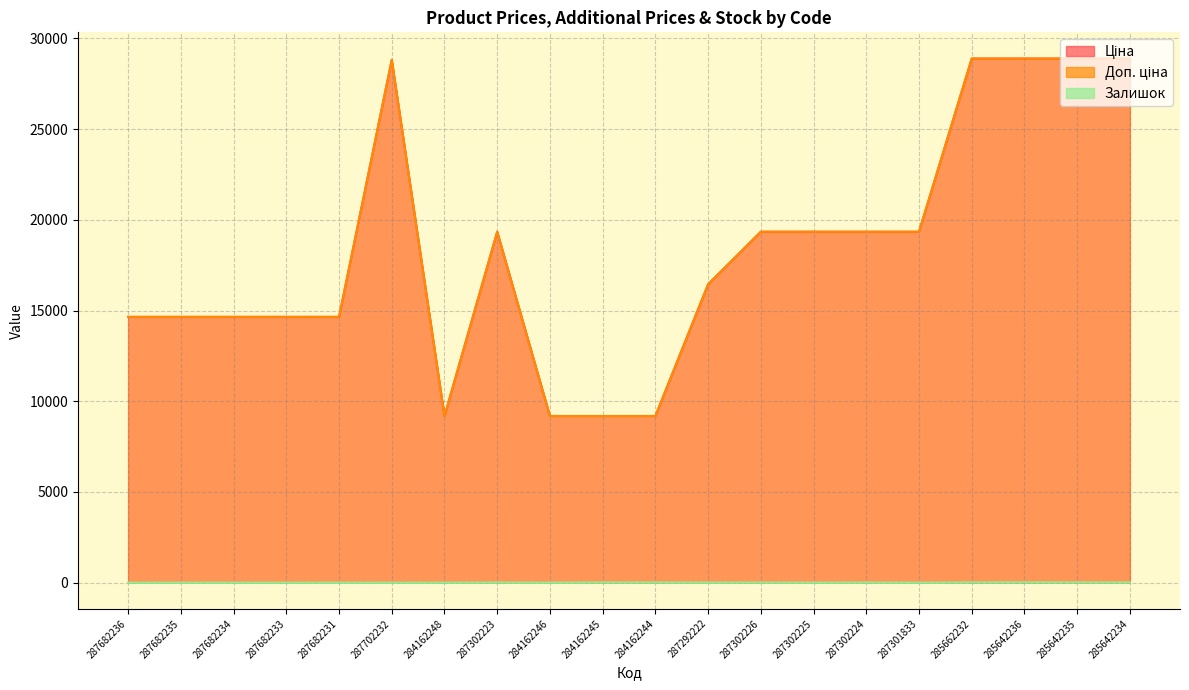

At which label is Доп. ціна closest to 19037?

287302223